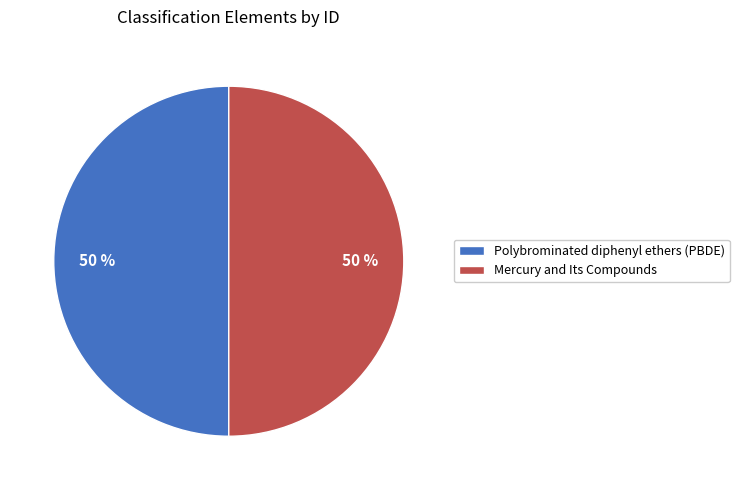

Do Mercury and Its Compounds and Polybrominated diphenyl ethers (PBDE) together represent more than half of the pie?

Yes